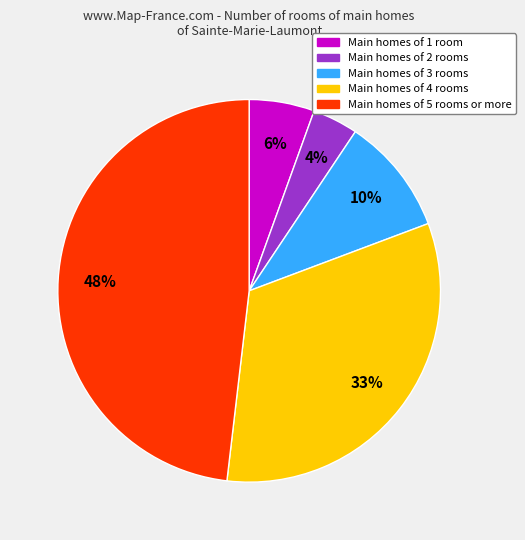

Is it true that Main homes of 4 rooms is 21% of the pie?

False